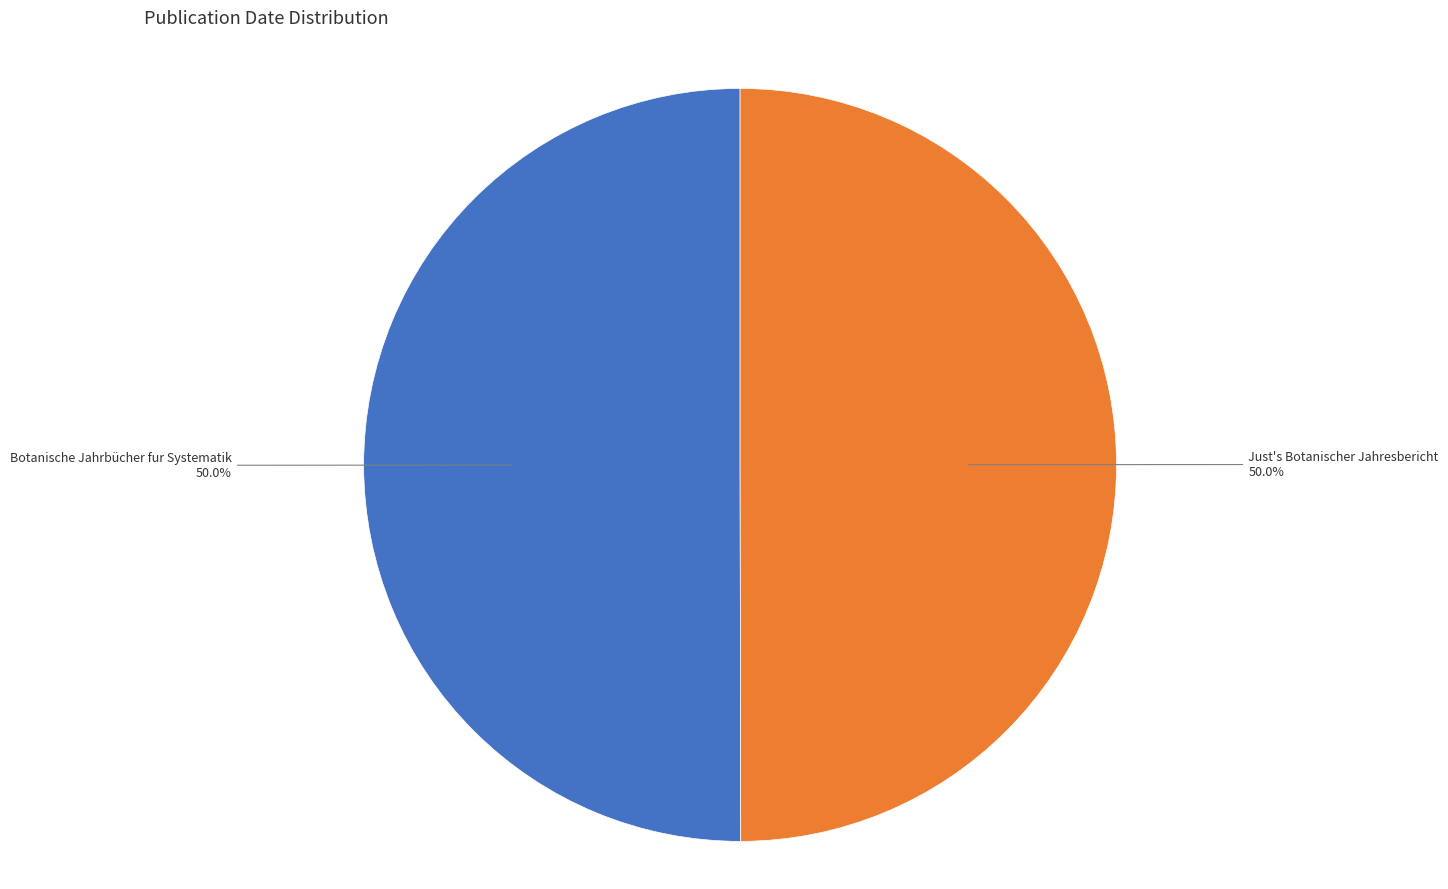

How many segments does this pie chart have?

2